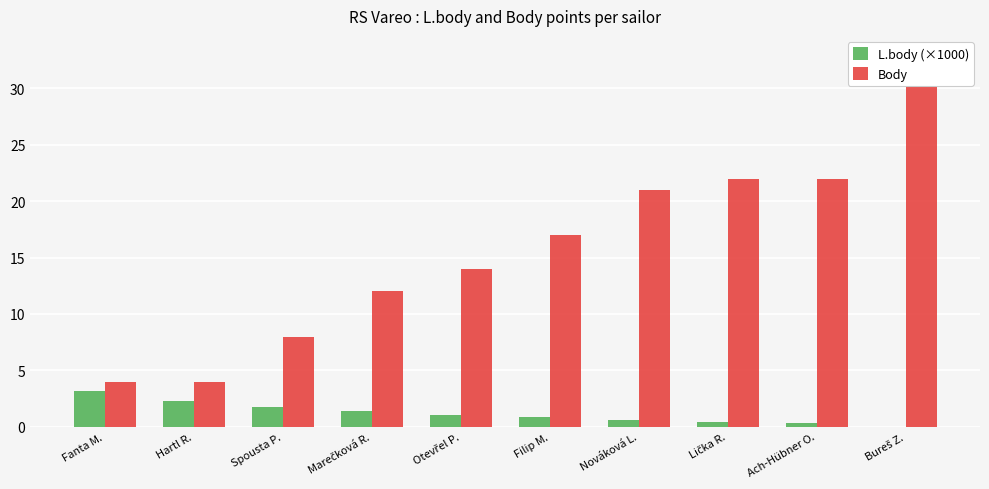

What position from the right is Fanta M.?

10